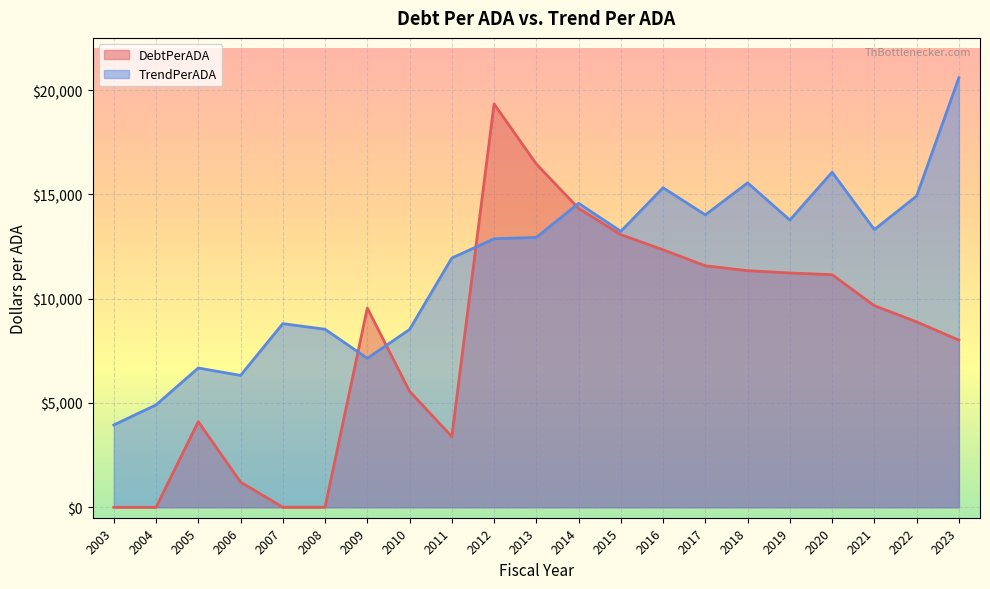

Between which two adjacent categories do DebtPerADA and TrendPerADA first intersect?

2008 and 2009